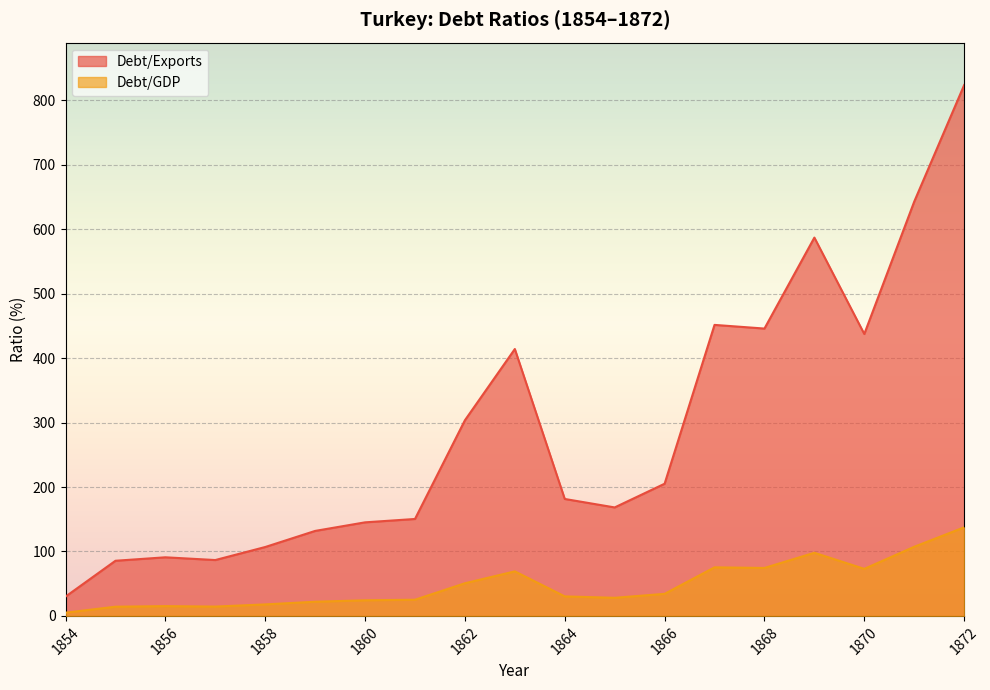

What is the total value across all series at 1871?

750.1